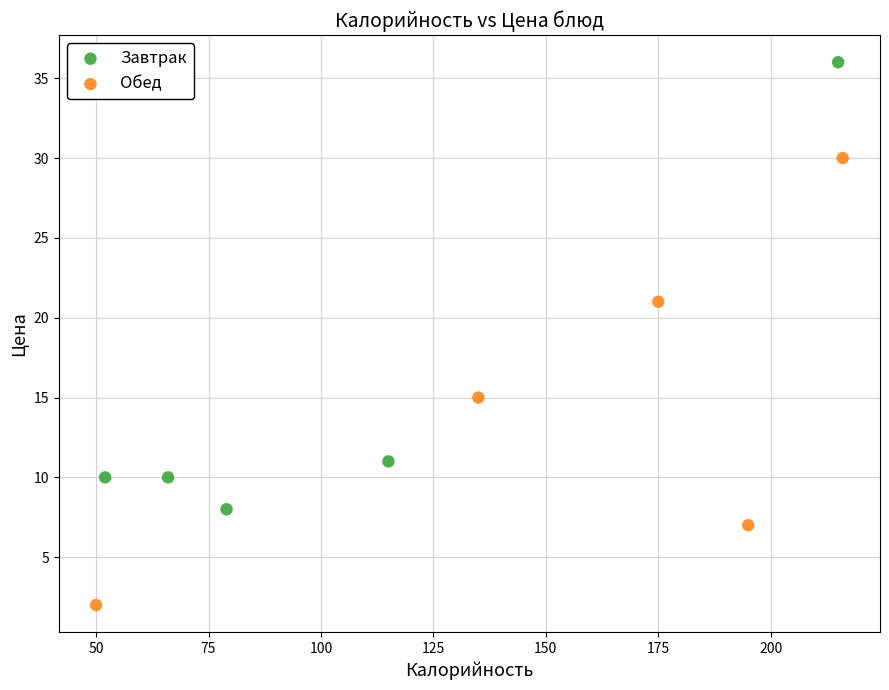

Which series reaches the maximum Y coordinate?

Завтрак